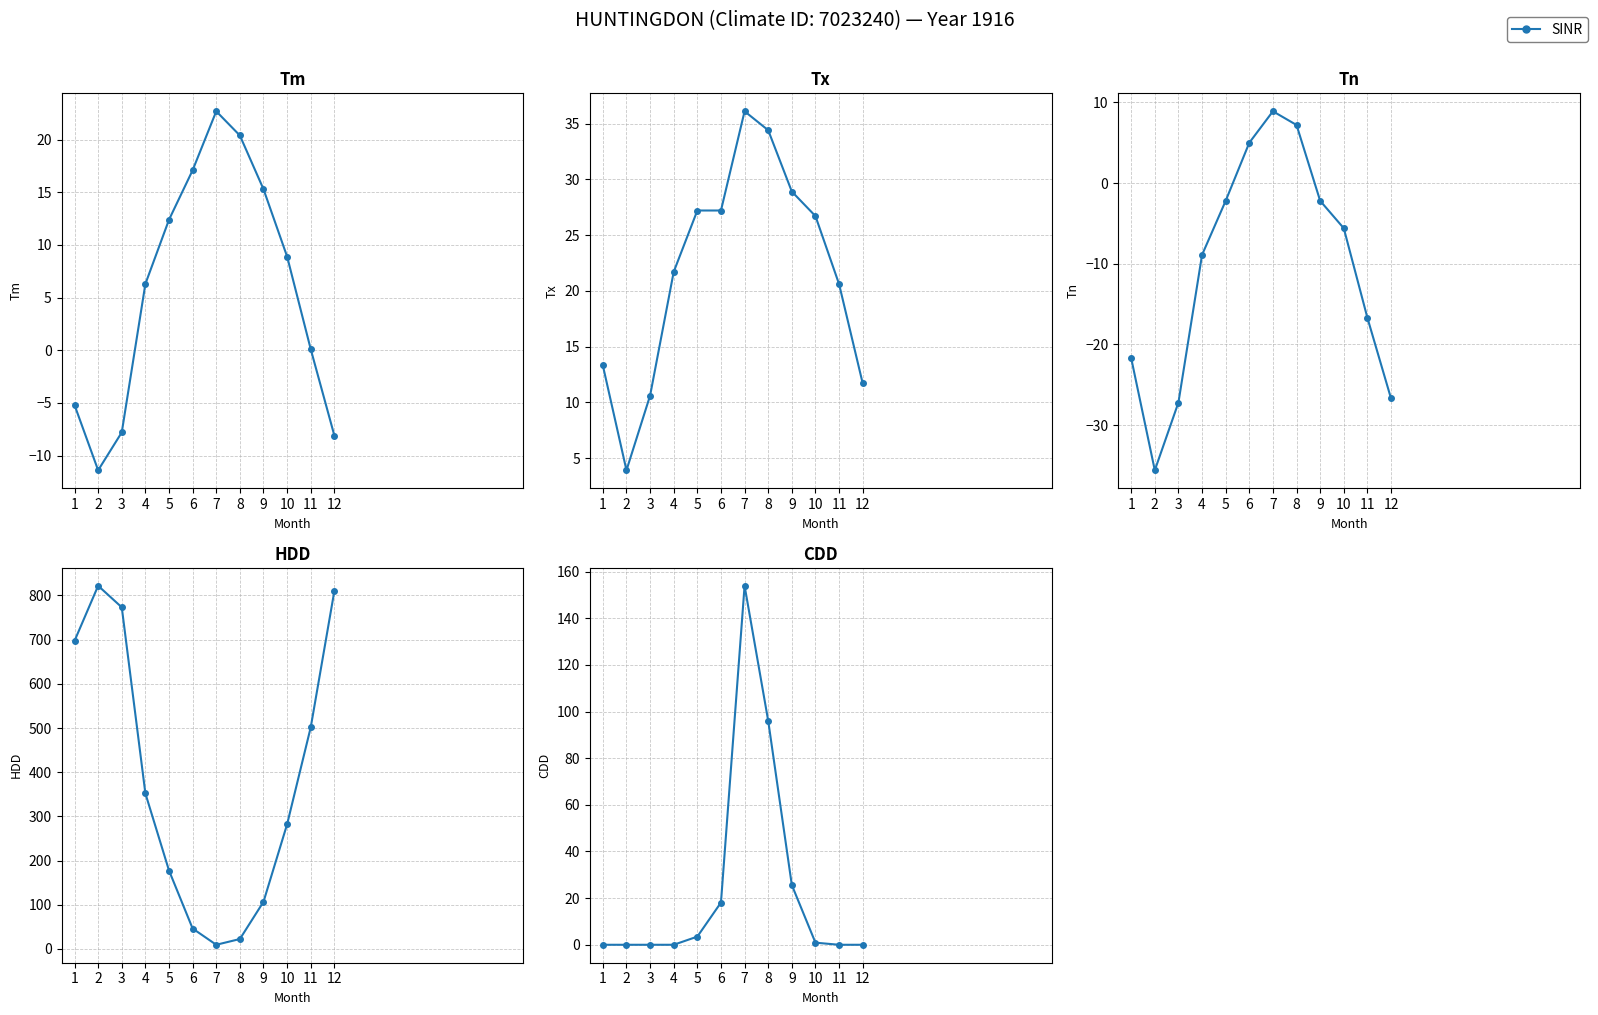

Rank the categories by value from lowest to highest.

1, 2, 3, 4, 11, 12, 10, 5, 6, 9, 8, 7